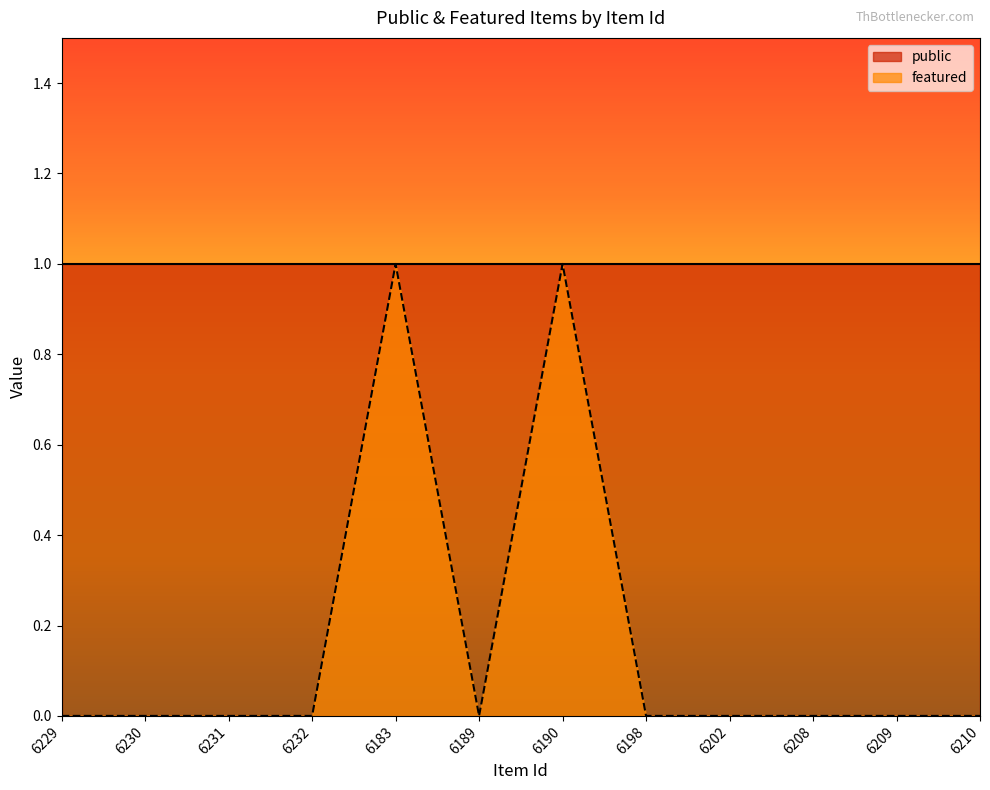

List the labels in order of value, smallest first.

6229, 6230, 6231, 6232, 6189, 6198, 6202, 6208, 6209, 6210, 6183, 6190